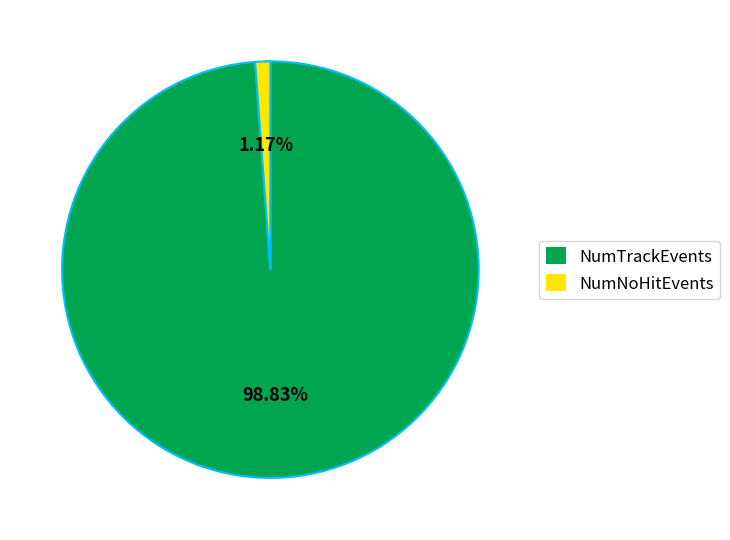

Which slice is the smallest?

NumNoHitEvents